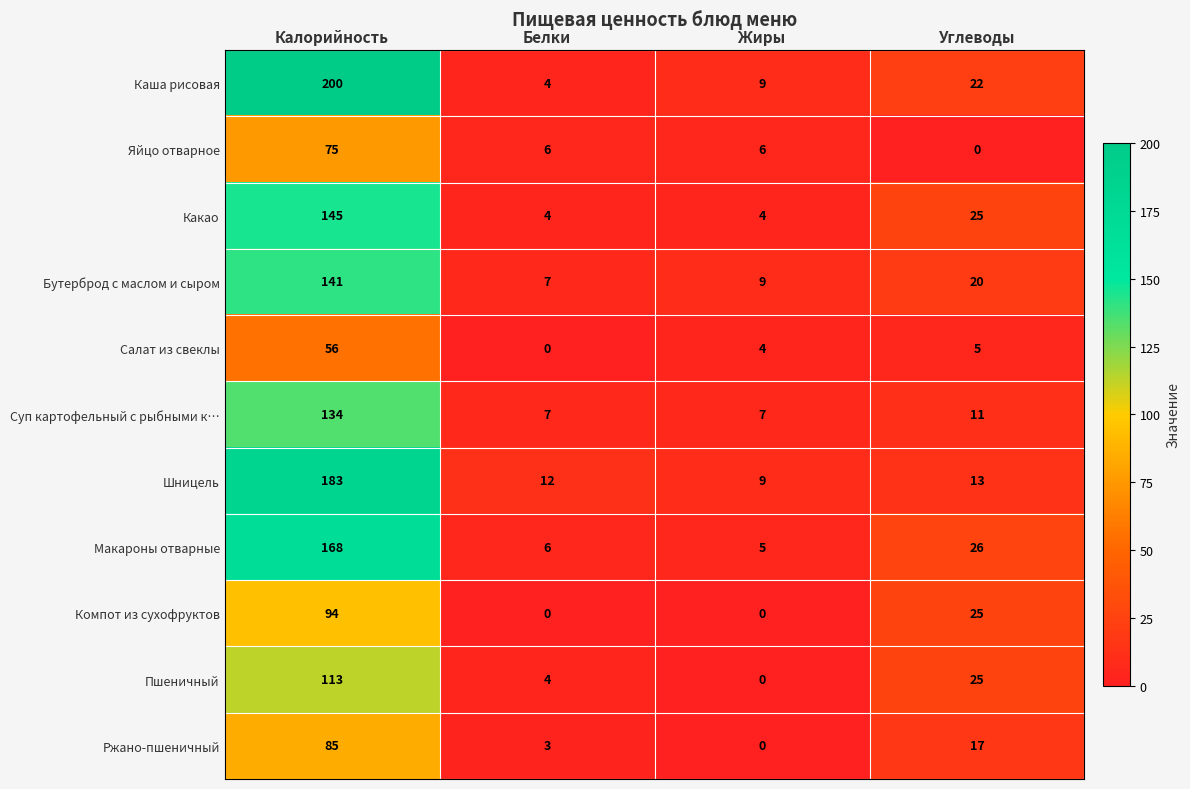

Which series has the largest total across all categories?

Каша рисовая